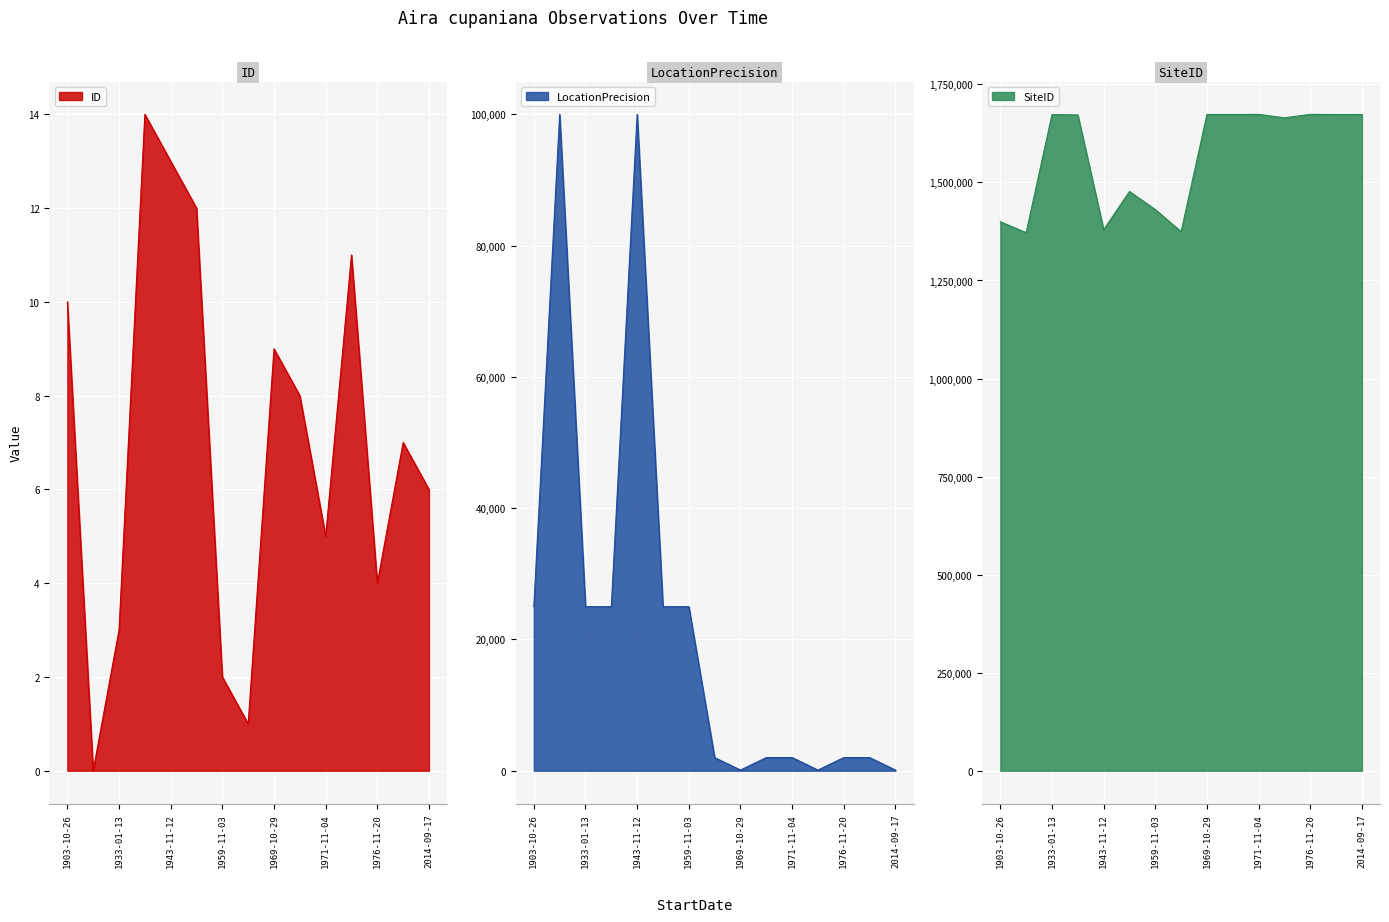

In SiteID, how many points are lower than both neighbors (excluding endpoints)?

6